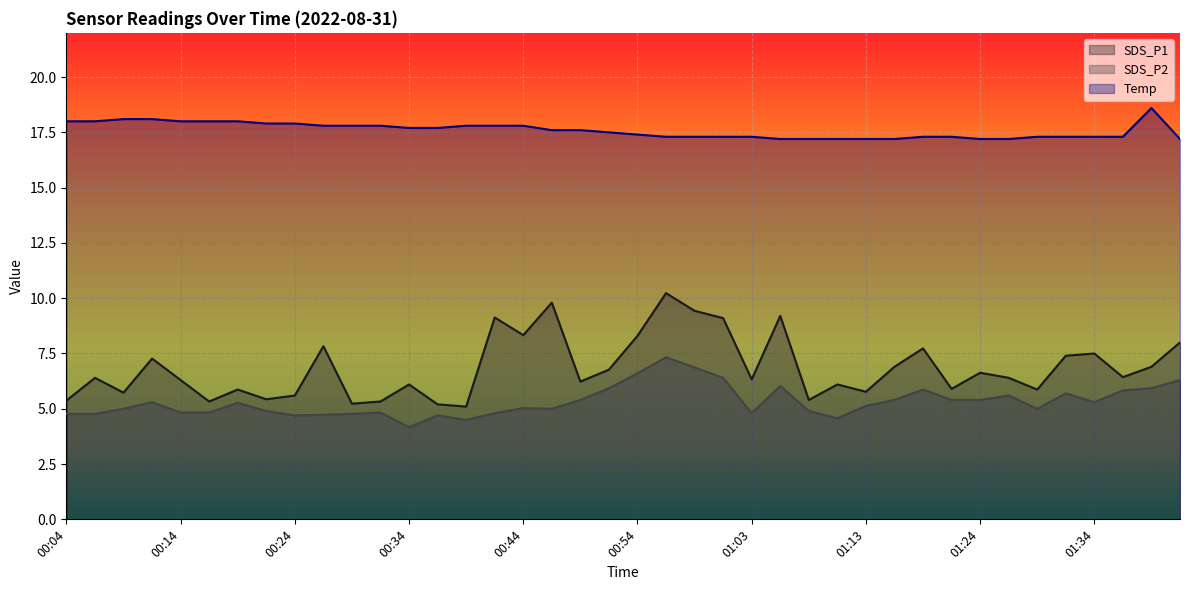

What is the label of the 2nd point from the left?

00:07